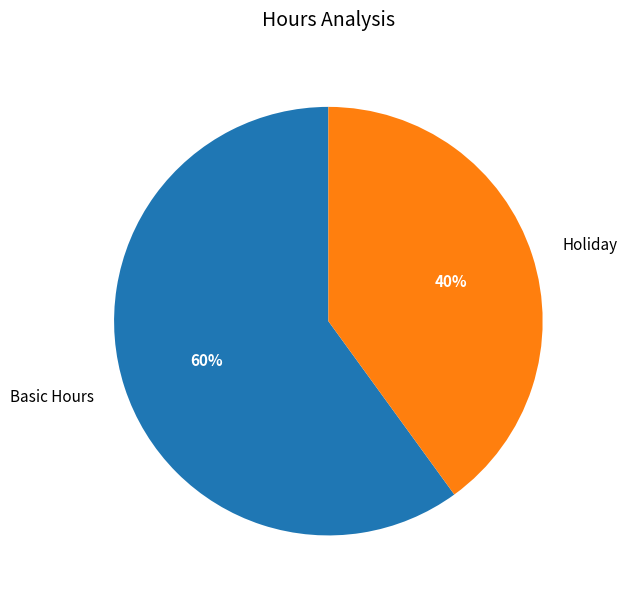

To the nearest percent, what is the difference between the largest and smallest slice percentages?

20%